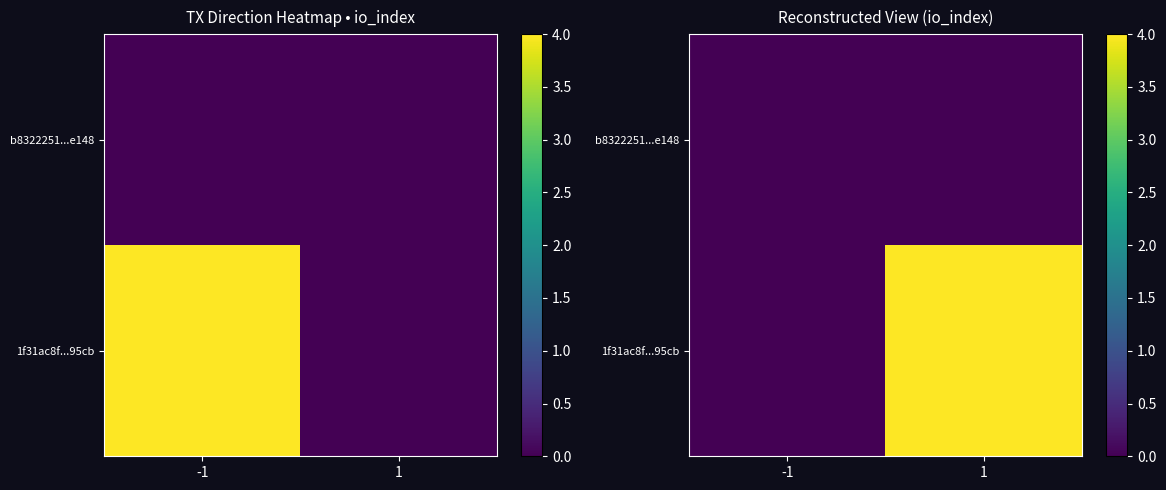

At which label does b8322251...e148 reach its minimum?

-1